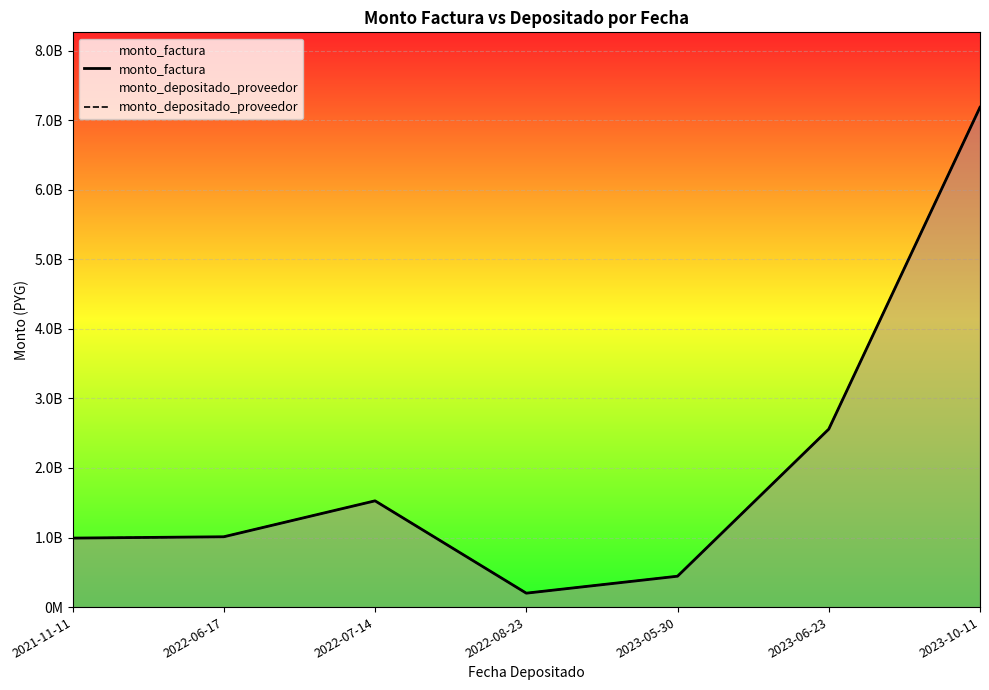

True or false: monto_factura has more than 0 points higher than both neighbors.

True